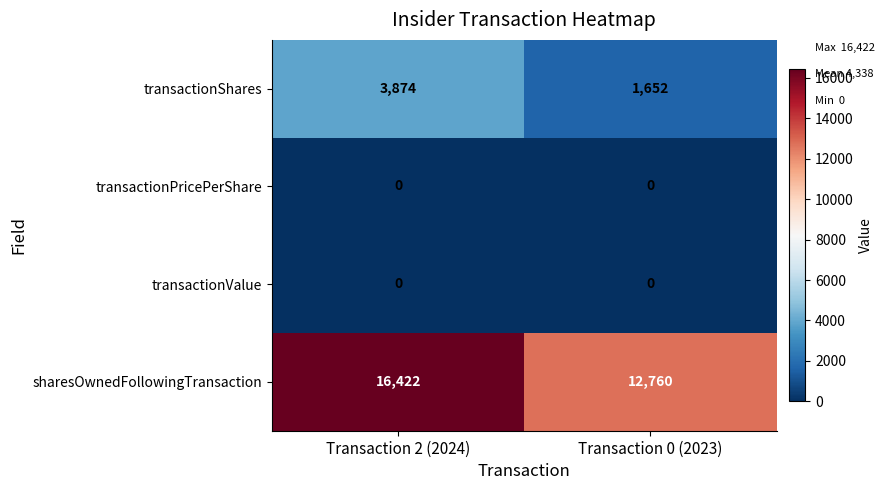

At how many categories does at least one series exceed 15762?

1